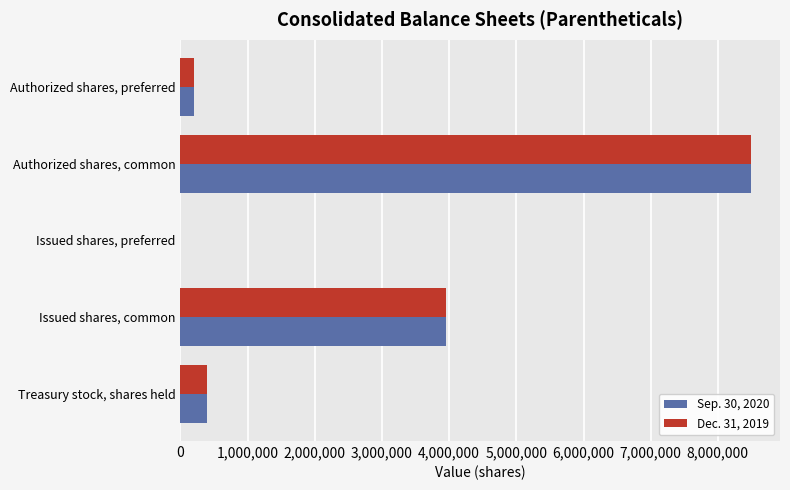

The Sep. 30, 2020 series shows 3957135 at Issued shares, common. True or false?

True